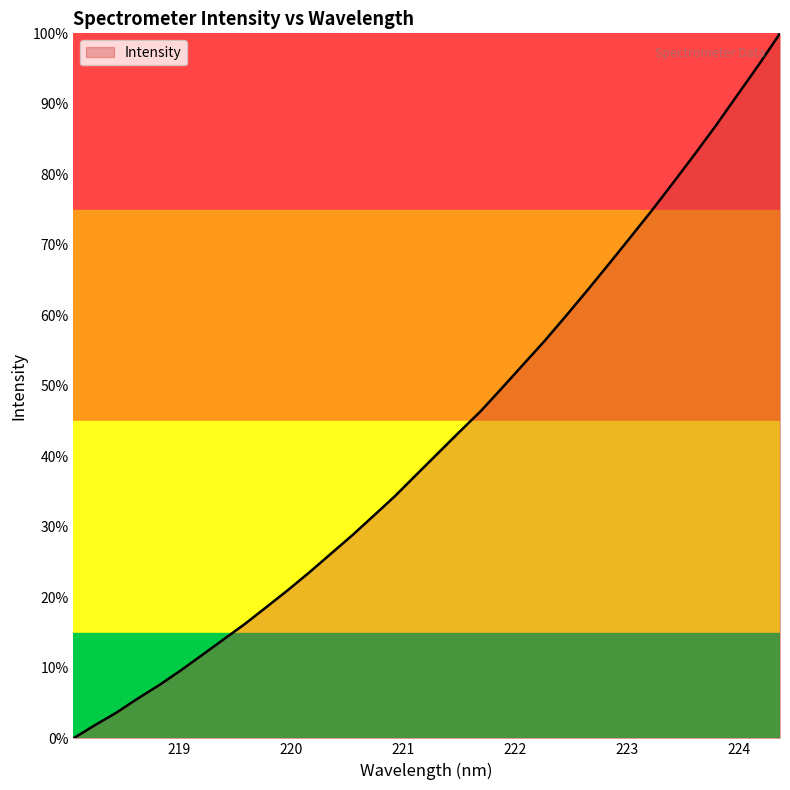

What is the difference between the maximum and minimum values?

100.0